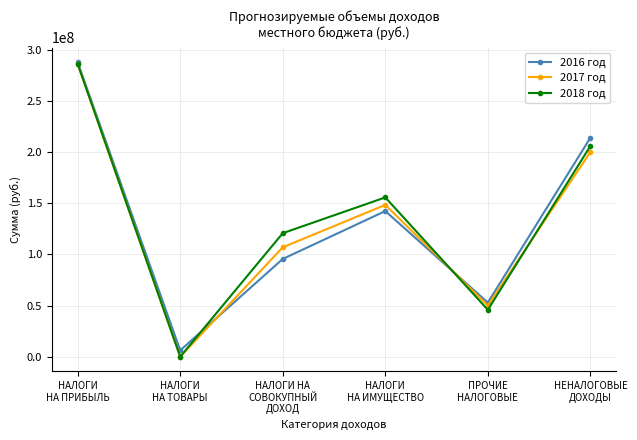

What position from the right is НАЛОГИ
НА ТОВАРЫ?

5